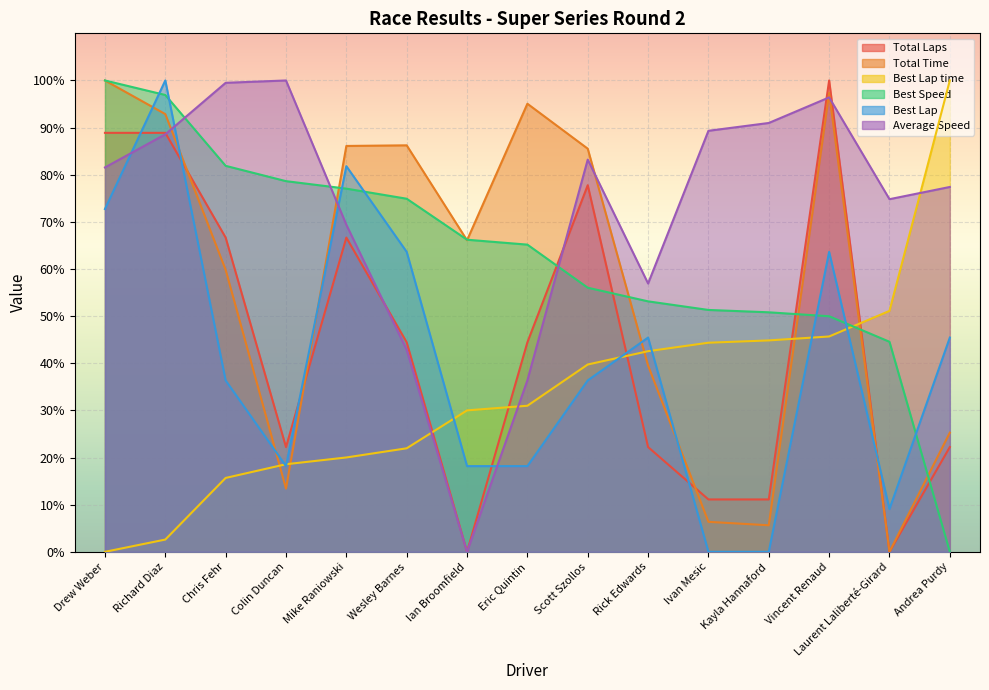

Is the value of Best Speed at Kayla Hannaford greater than the value of Total Laps at Scott Szollos?

No